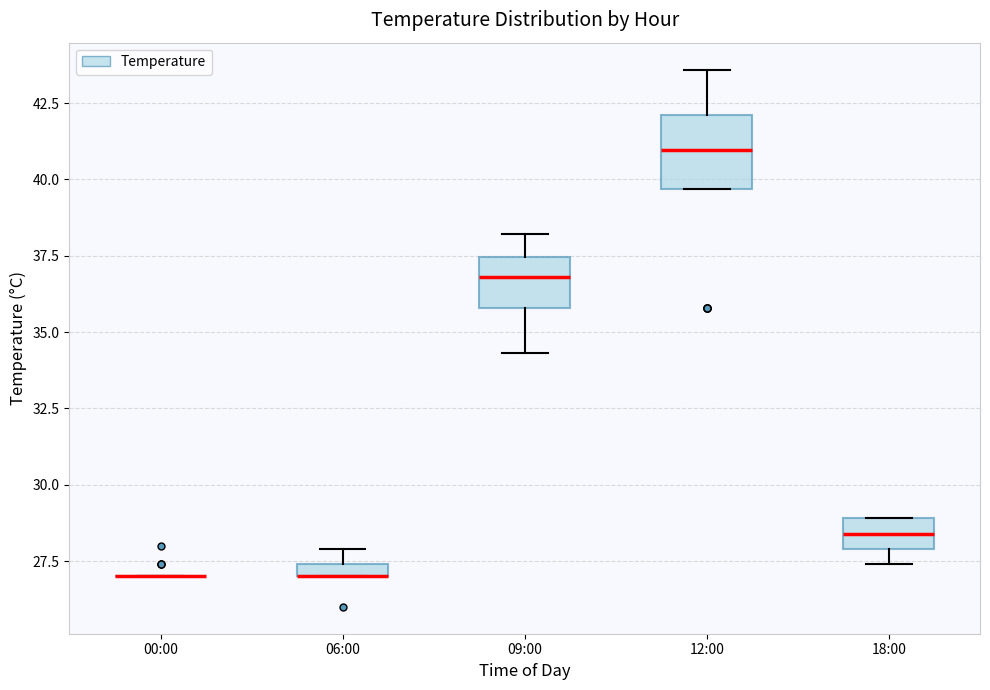

Where is the lower edge of the box for 18:00 on the y-axis? The values are not printed on the chart, so give them approximately, as read against the axis.

28.0